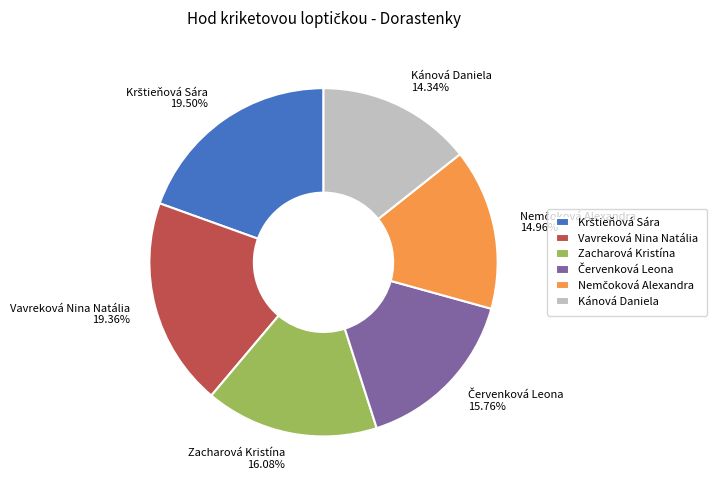

To the nearest percent, what is the average slice percentage?

17%